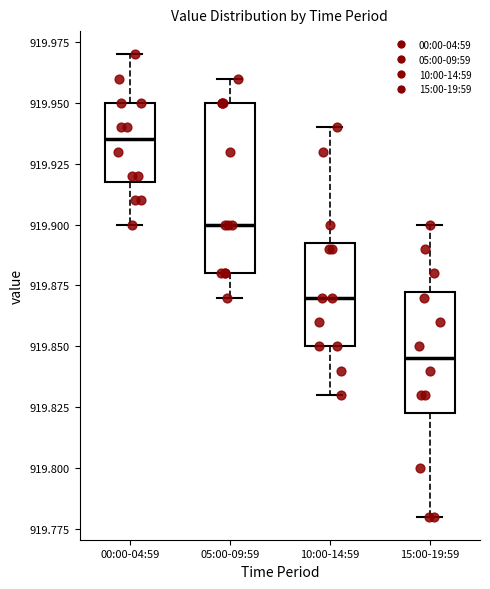

Where does the upper whisker of the box for 10:00-14:59 end on the y-axis? The values are not printed on the chart, so give them approximately, as read against the axis.

919.940